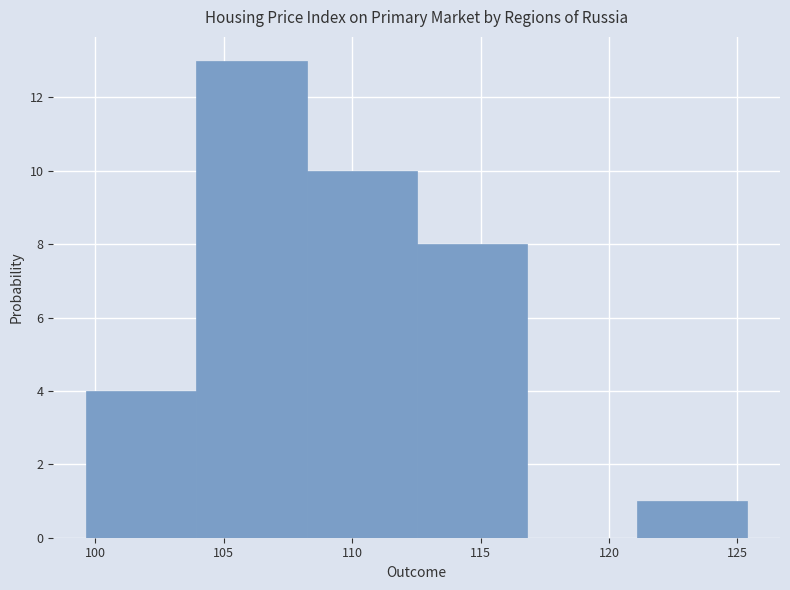

What is the height of the bar covering 108.0 to 112.5 on the x-axis? Neither the bar edges nor the heights are printed on the chart, so give them approximately, as read against the axes.

10